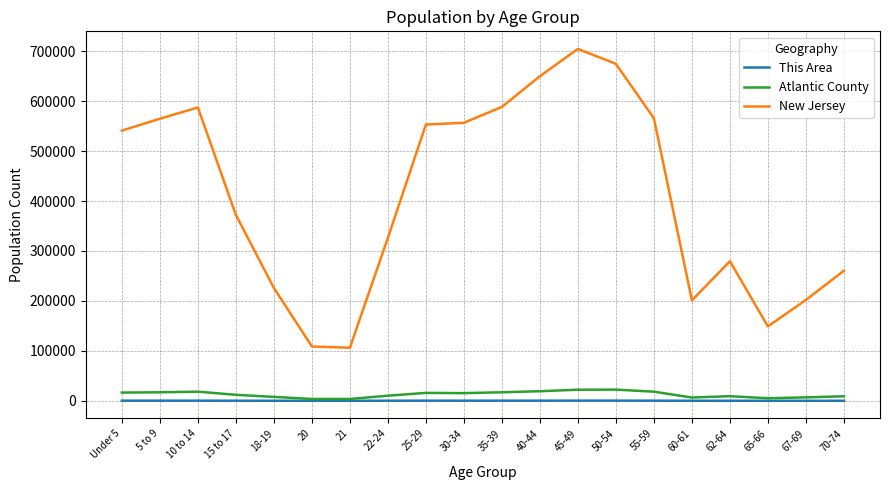

What is the minimum value for This Area?

66